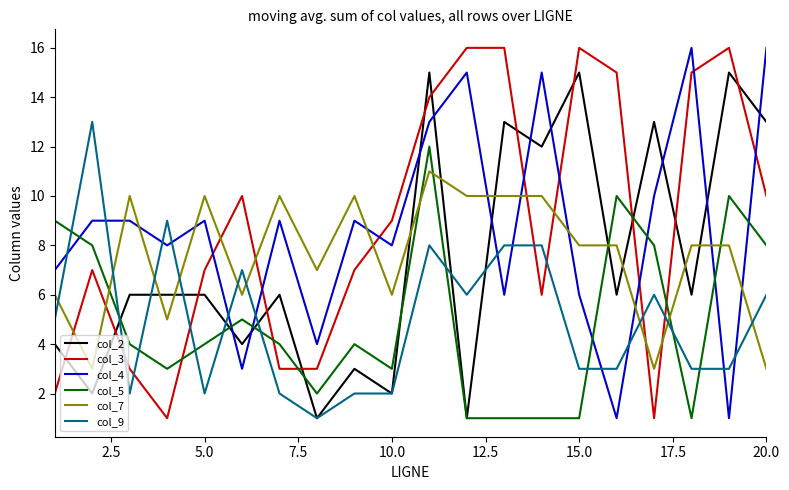

At how many categories does at least one series exceed 4?

20